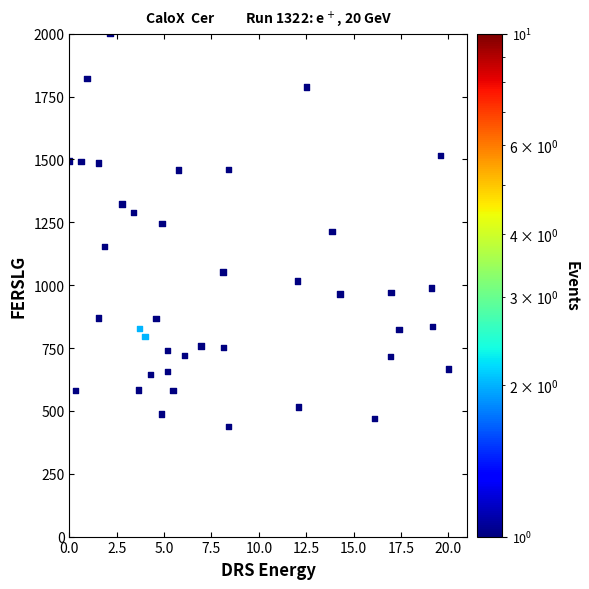

What is the range of X values (max minus min)?

20.0